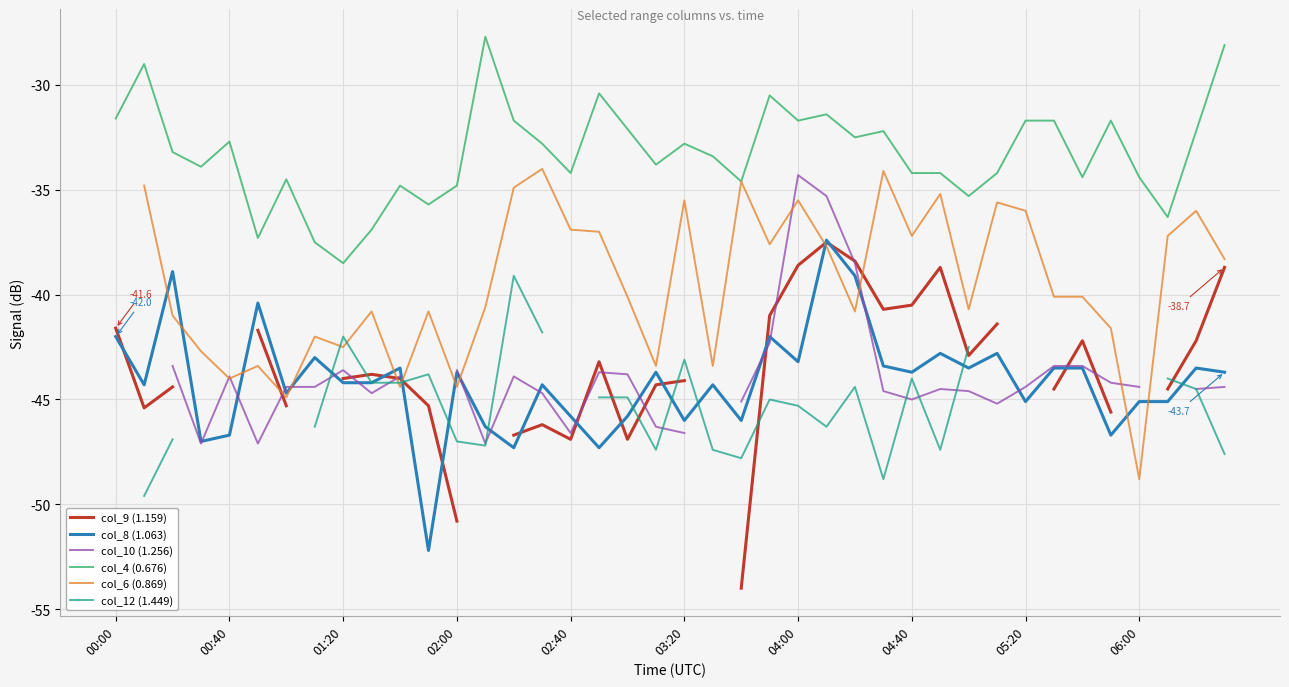

How many times do col_6 (0.869) and col_10 (1.256) cross each other?

9